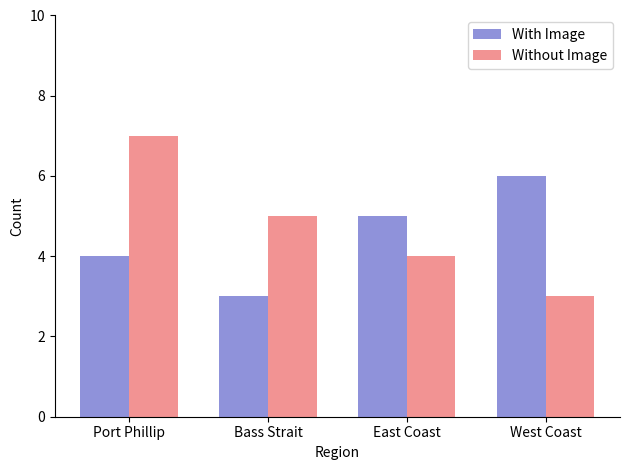

Between Port Phillip and Bass Strait, which series saw the biggest shift?

Without Image